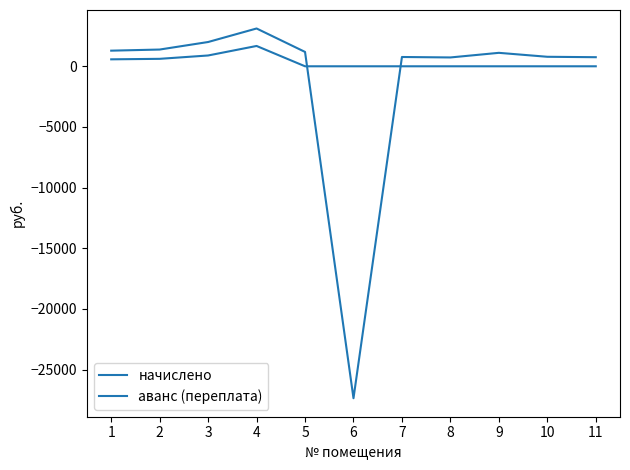

How many values in the начислено series are below 1108?

5